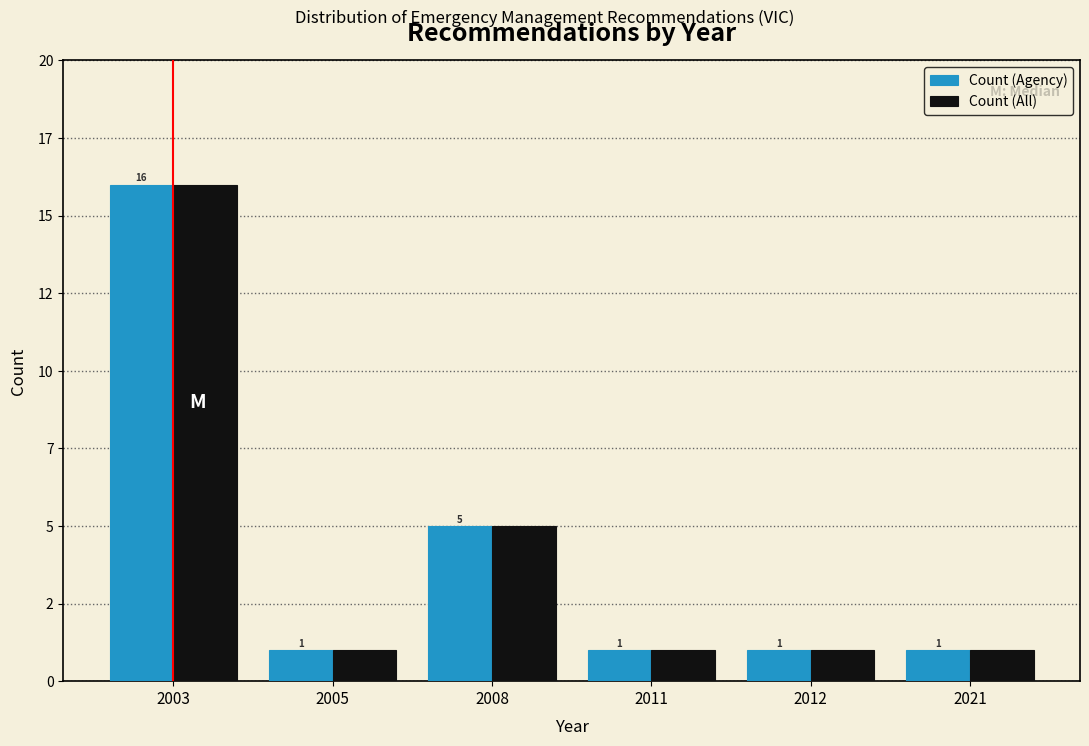

Does the chart contain any negative values?

No